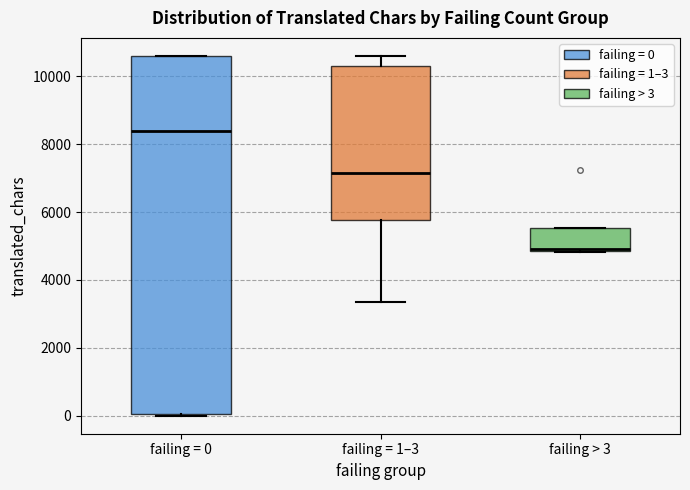

Where is the lower edge of the box for failing > 3 on the y-axis? The values are not printed on the chart, so give them approximately, as read against the axis.

4800